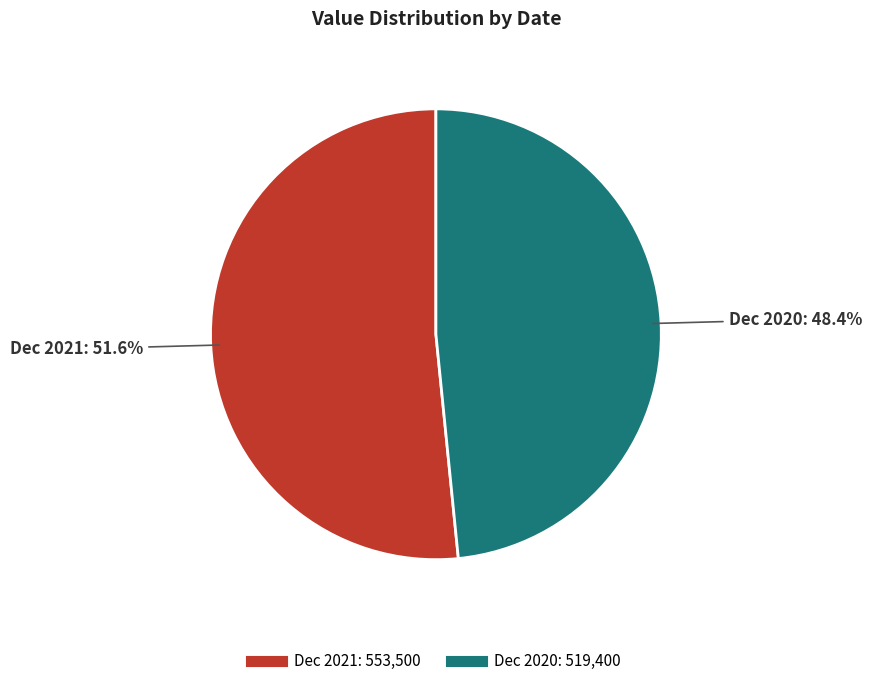

Which slice is the smallest?

Dec 2020